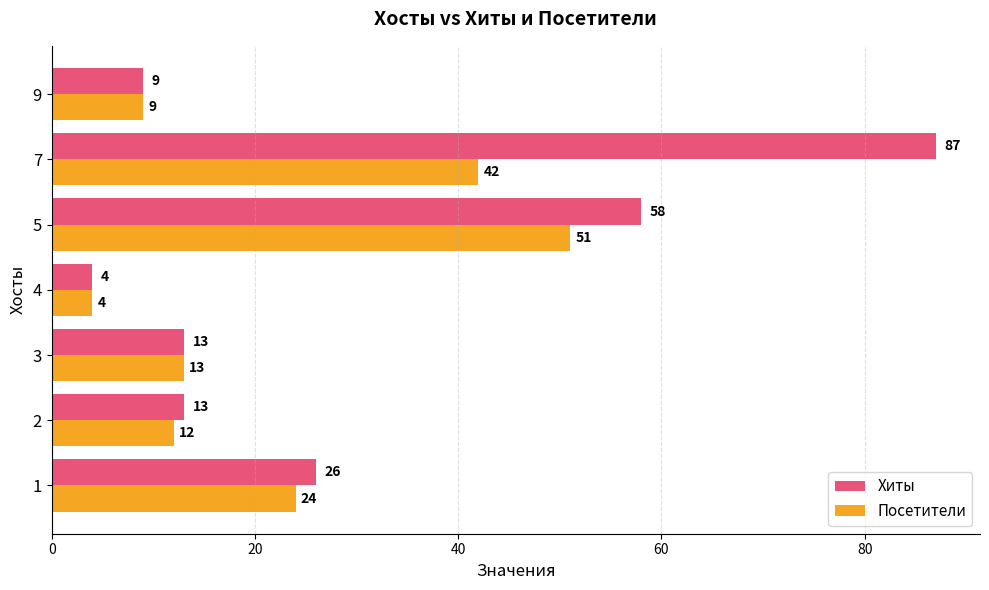

What is the sum of the Хиты values at 7 and 9?

96